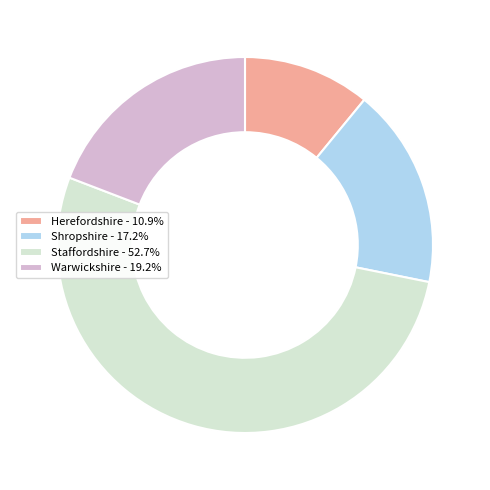

Is it true that Shropshire is 26% of the pie?

False